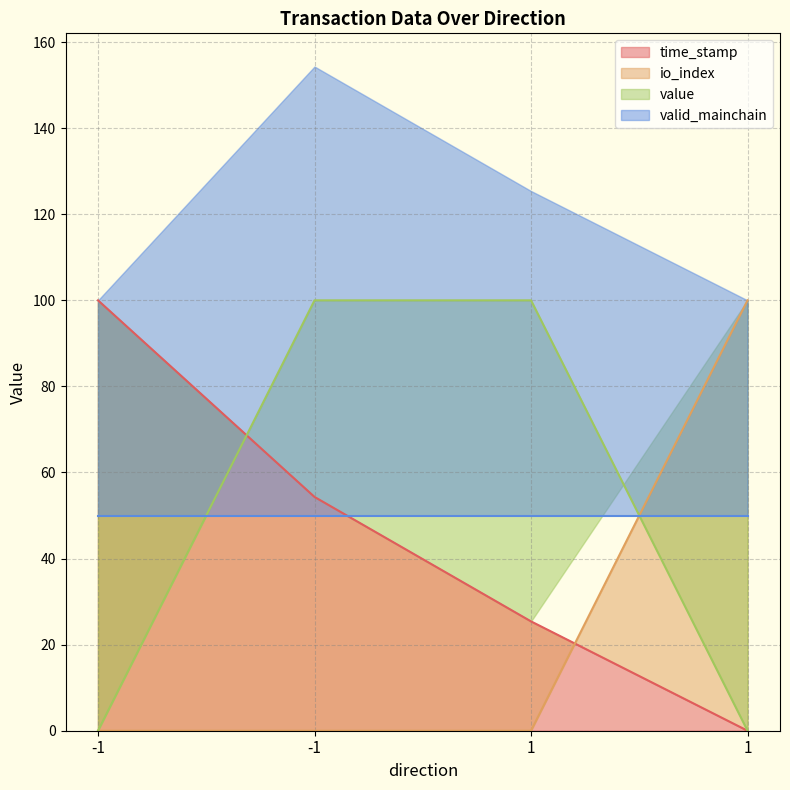

At which category does the chart reach its peak across all series?

-1